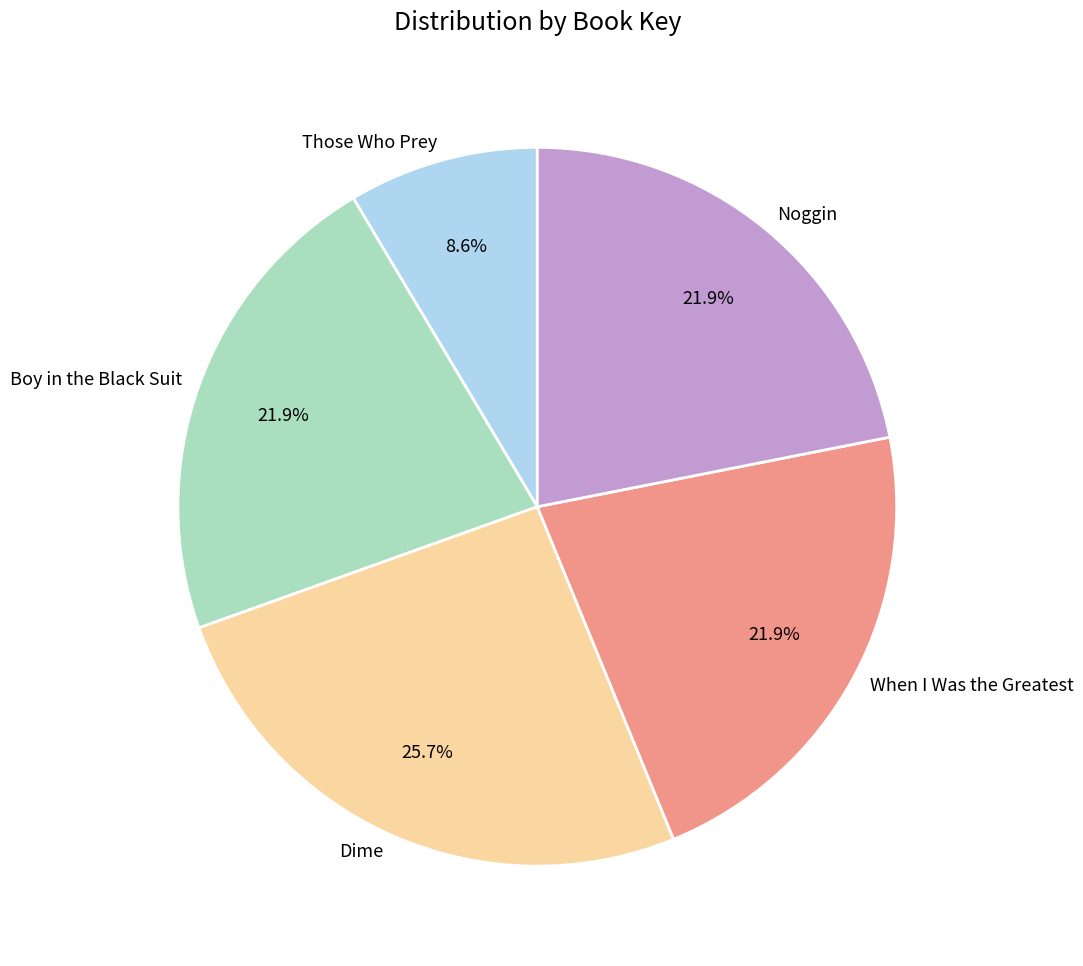

Count the number of slices in the pie.

5